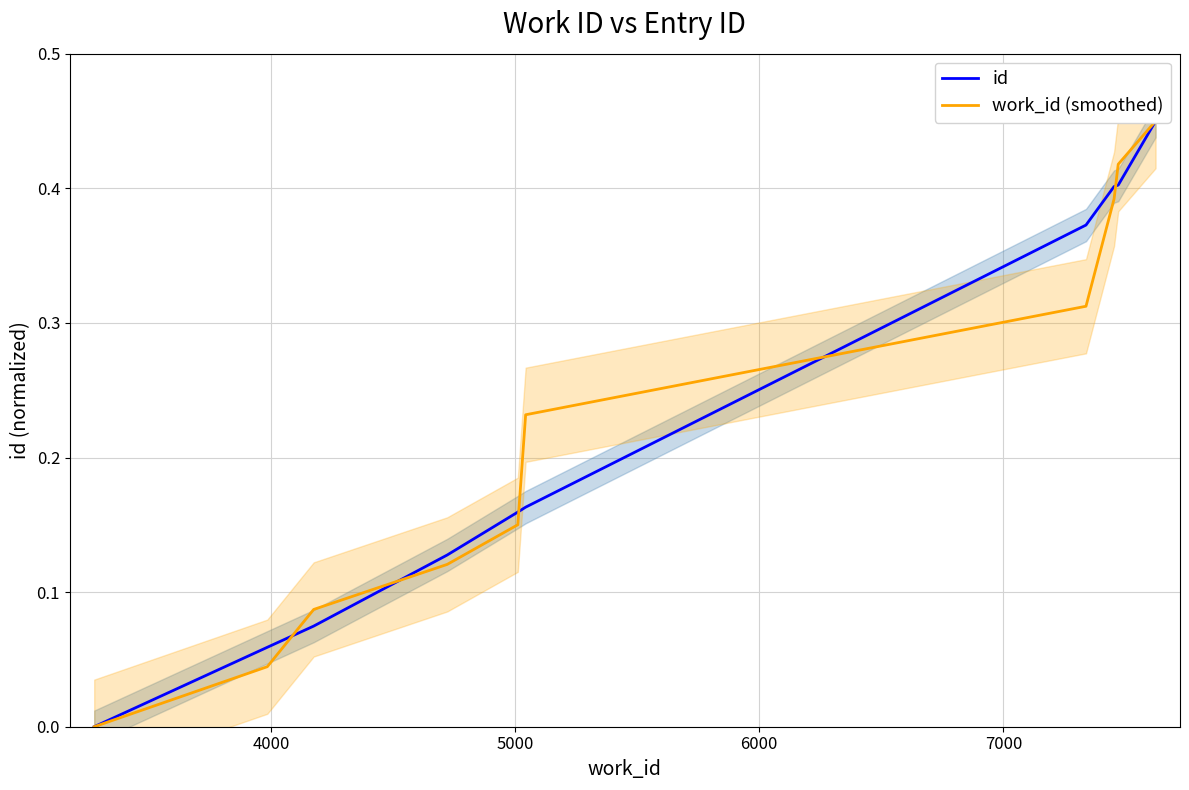

Does the chart have visible grid lines?

Yes